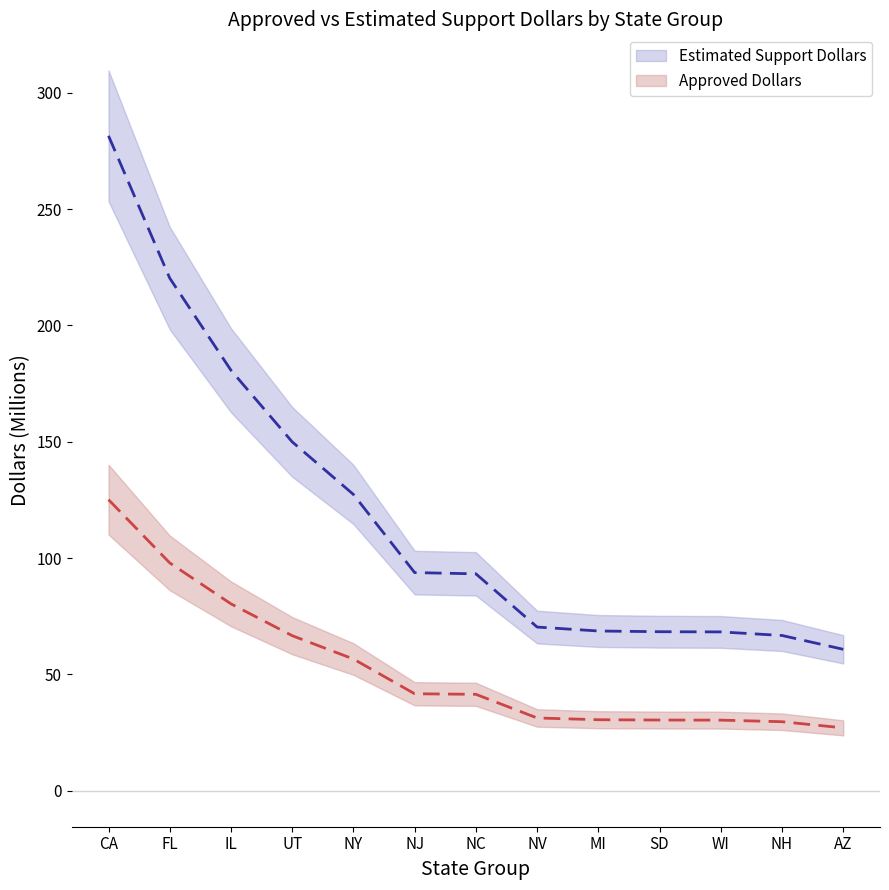

What is the label of the 4th point from the left?

UT